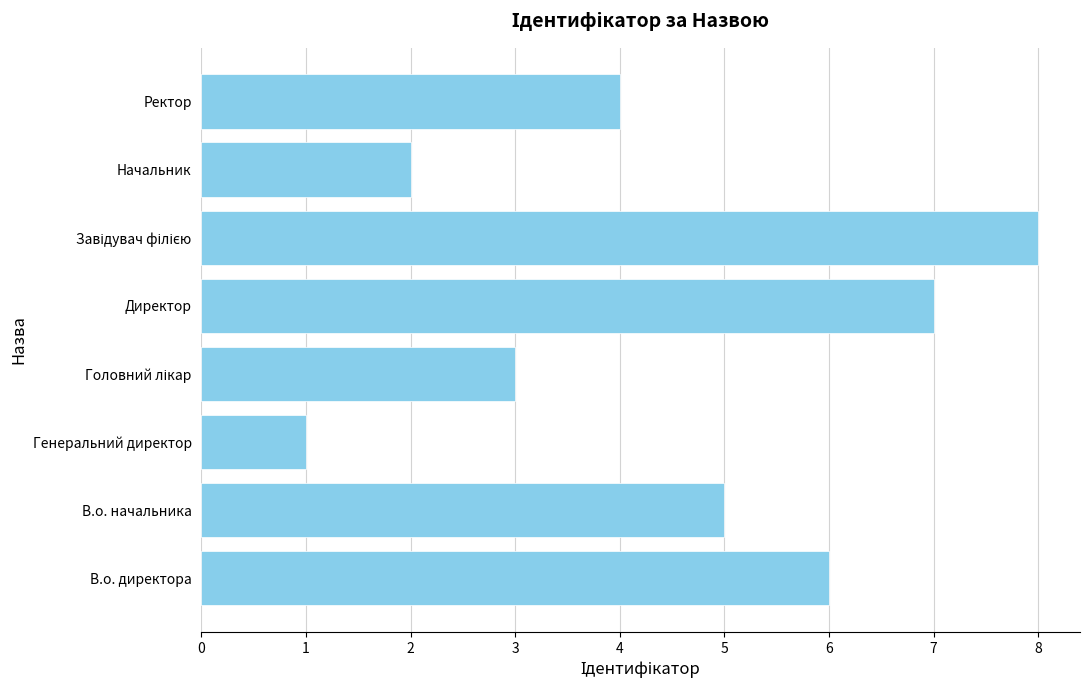

What is the change in value from Директор to Начальник?

-5